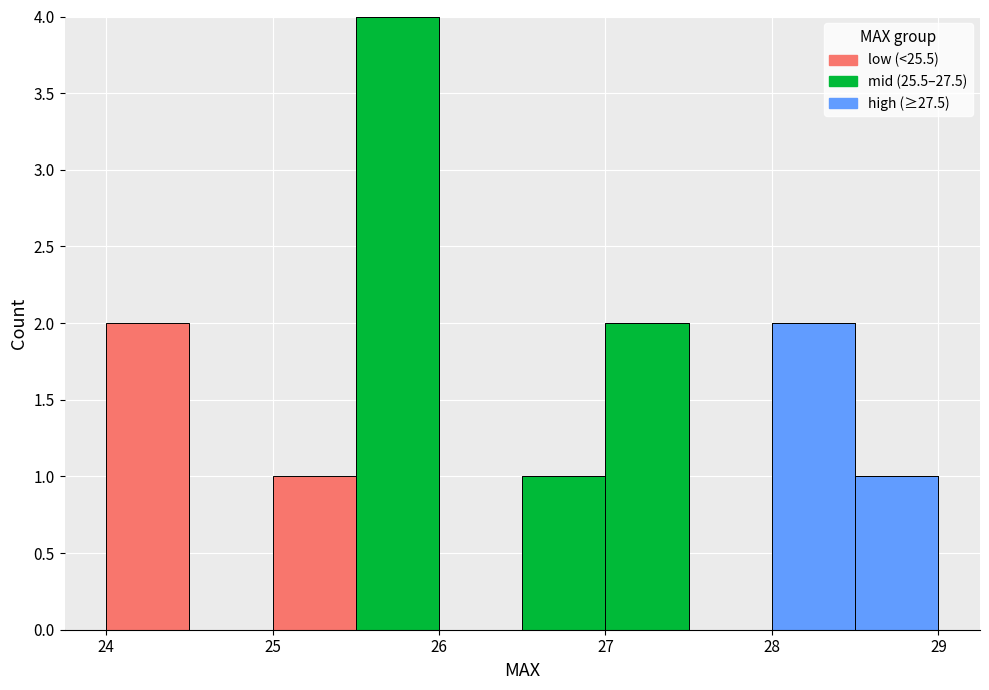

Reading left to right, list every stacked bar in this chart as the range it spans on the x-axis followed by its total height. The values are not printed on the chart, so give them approximately, as read against the axis.

24.0 to 24.5: 2
24.5 to 25.0: 0
25.0 to 25.5: 1
25.5 to 26.0: 4
26.0 to 26.5: 0
26.5 to 27.0: 1
27.0 to 27.5: 2
27.5 to 28.0: 0
28.0 to 28.5: 2
28.5 to 29.0: 1